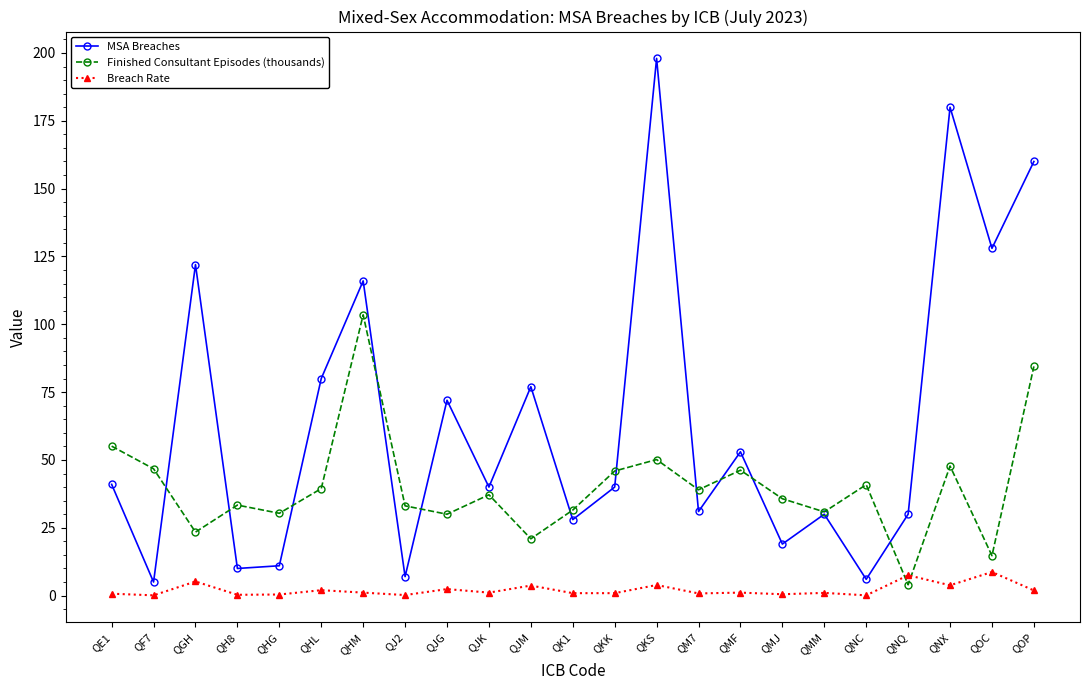

Which series changed the most between QMF and QMJ?

MSA Breaches